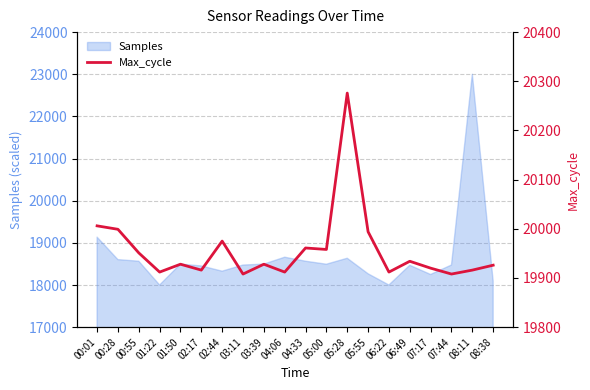

Where is the first local maximum?

01:50